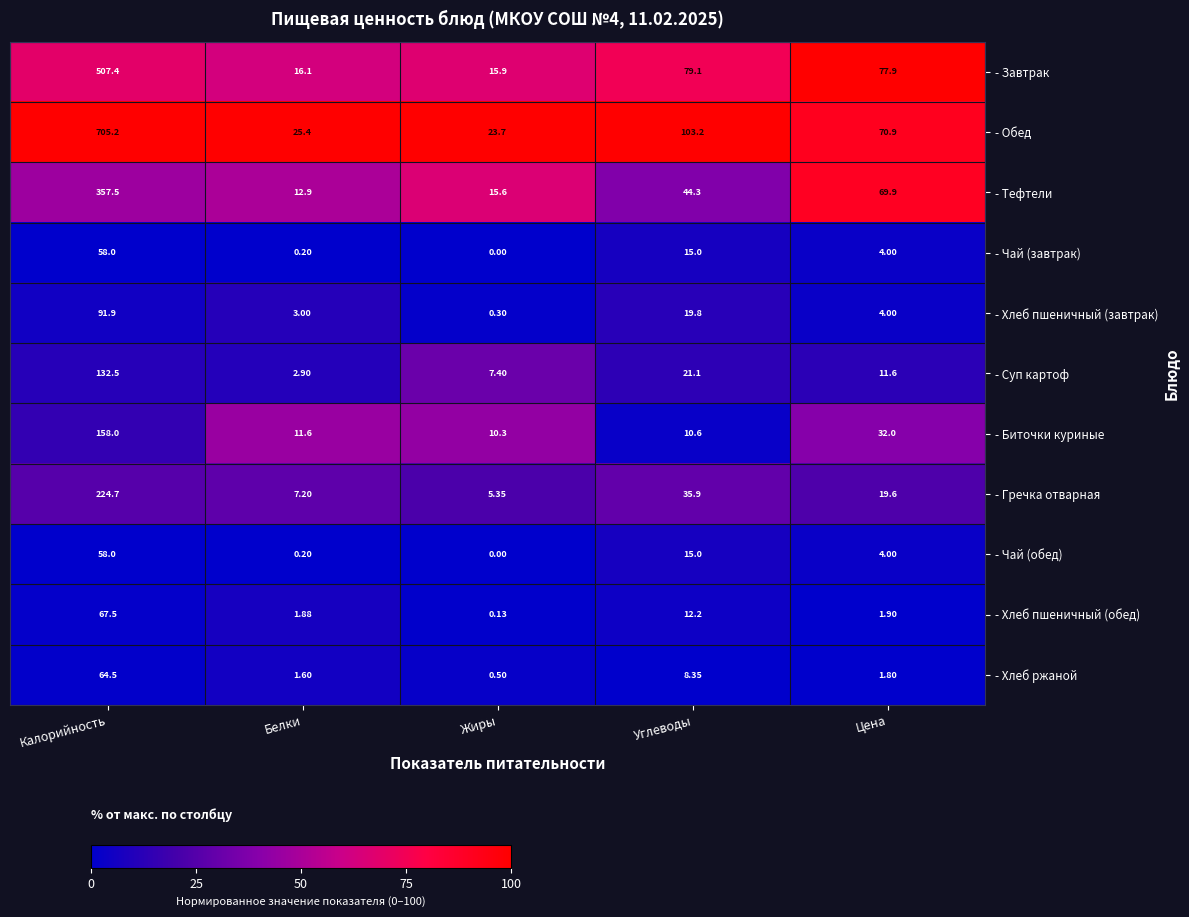

At which category does the chart reach its minimum across all series?

Жиры